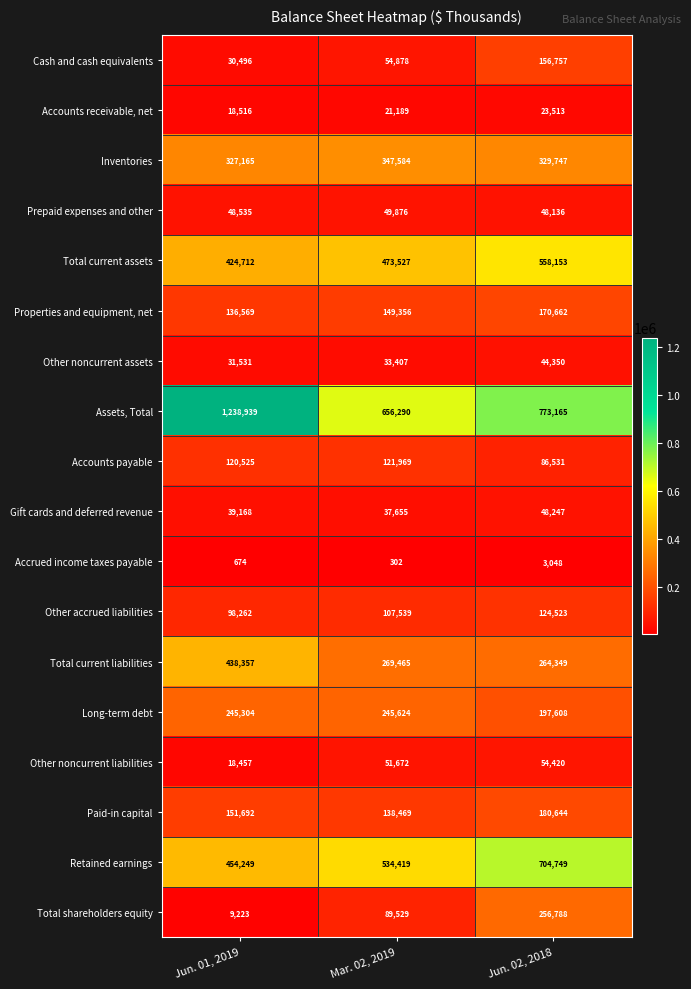

Which series has the widest spread of values?

Assets, Total